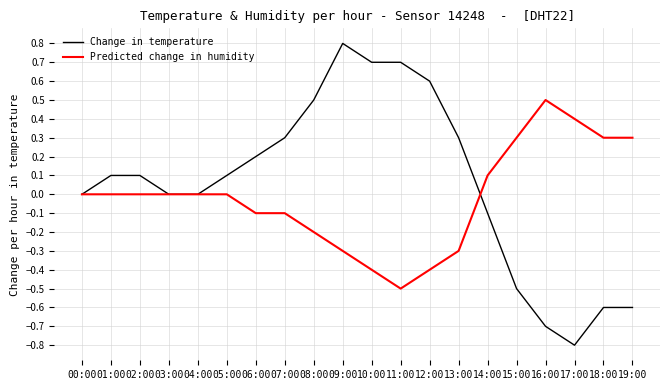

The Change in temperature series shows 0.1 at 13:00. True or false?

False